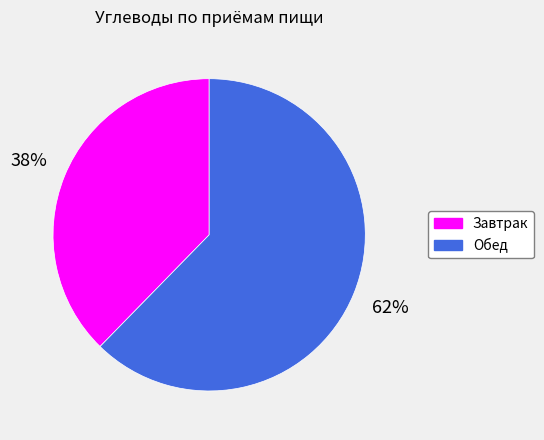

What is the largest slice in the pie chart?

Обед